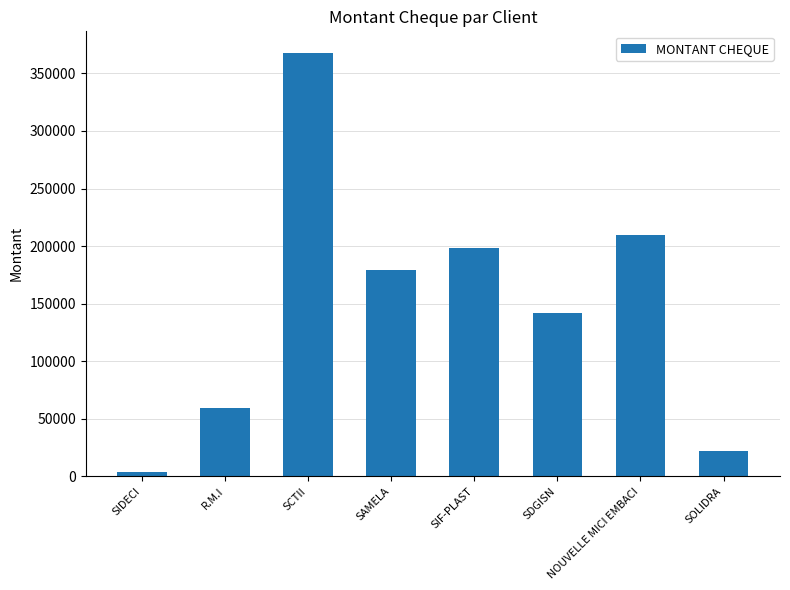

What is the difference between the maximum and second lowest values?

345725